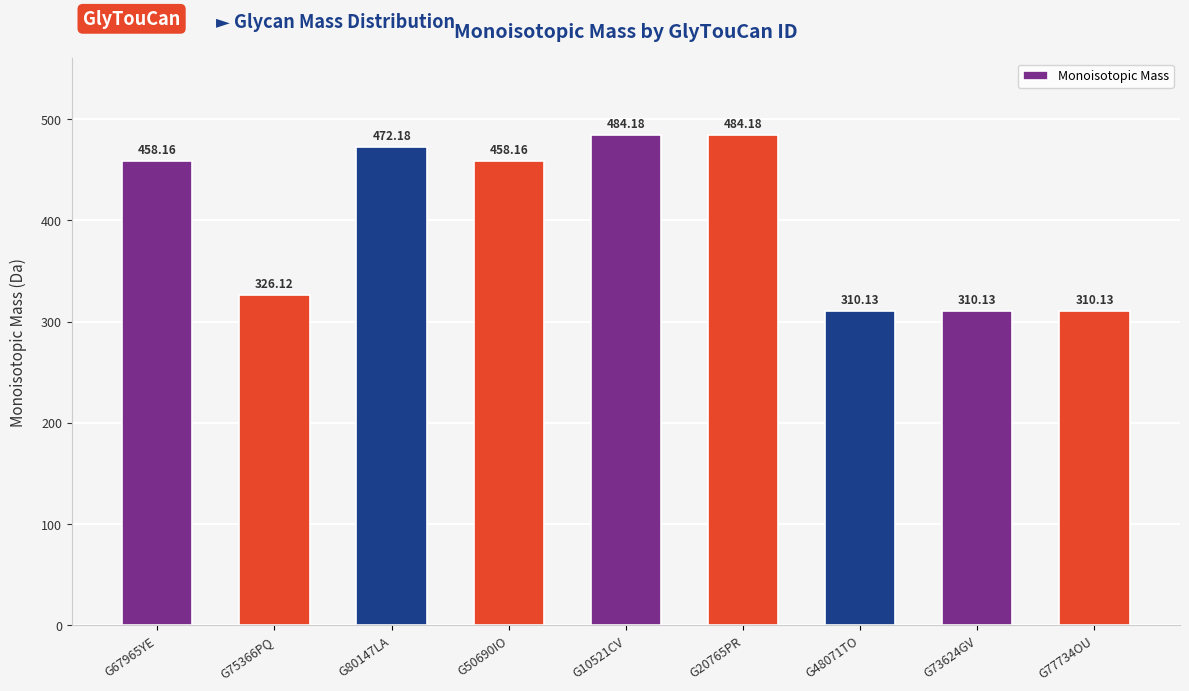

The chart shows a value of 310.1 at G73624GV. True or false?

True